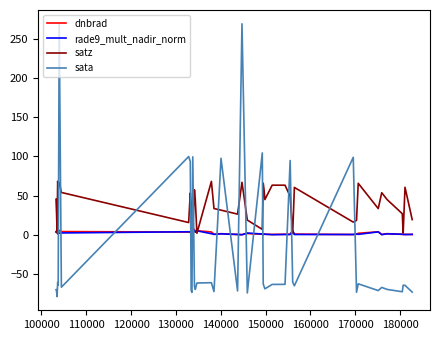

Which series has the largest range (max minus min)?

sata